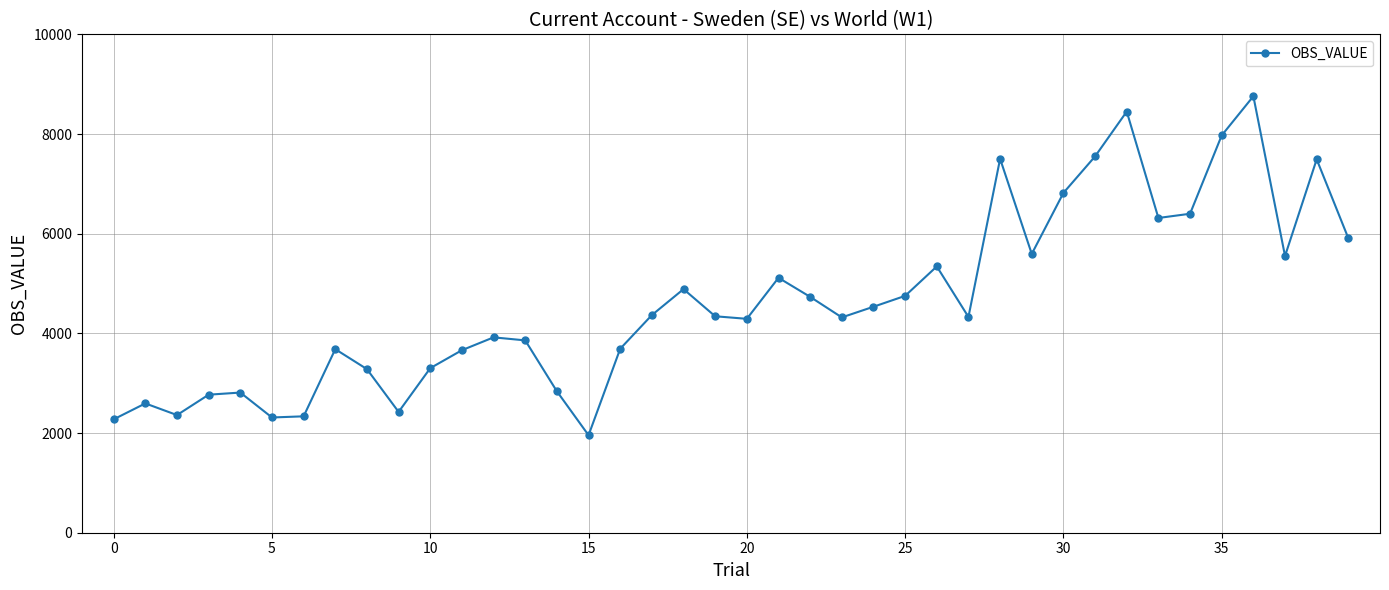

How many interior local peaks (higher than both neighbors) does the data have?

11